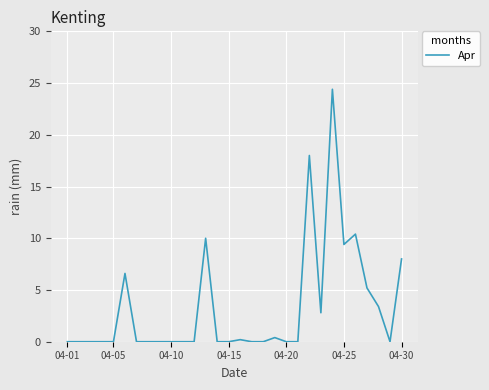

Is this an area chart (filled region under the line)?

No